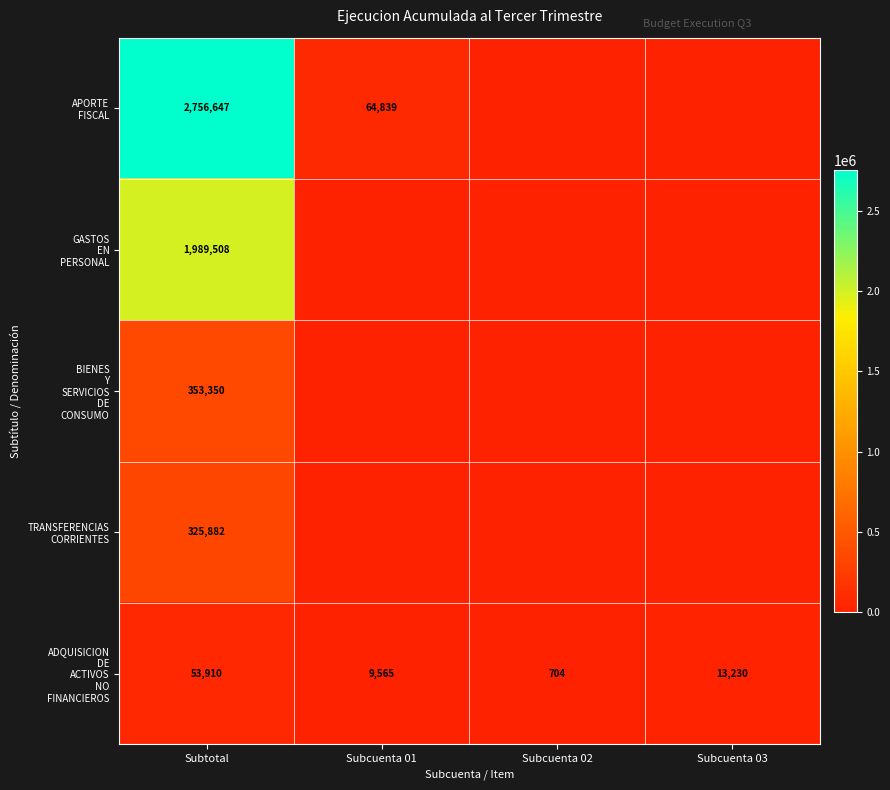

What is the greatest value displayed?

2756647